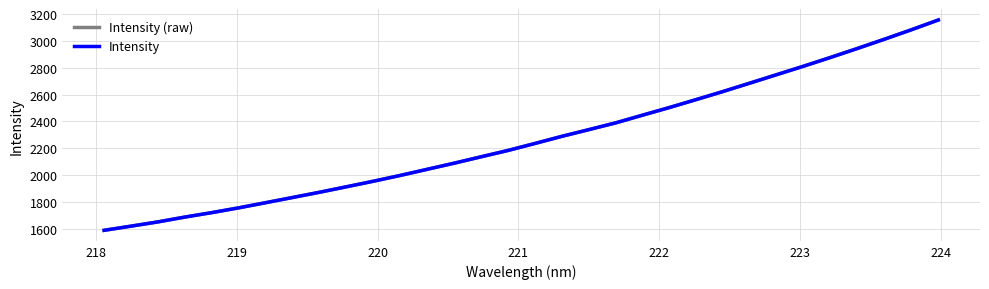

Does the chart display data point markers on the line(s)?

No